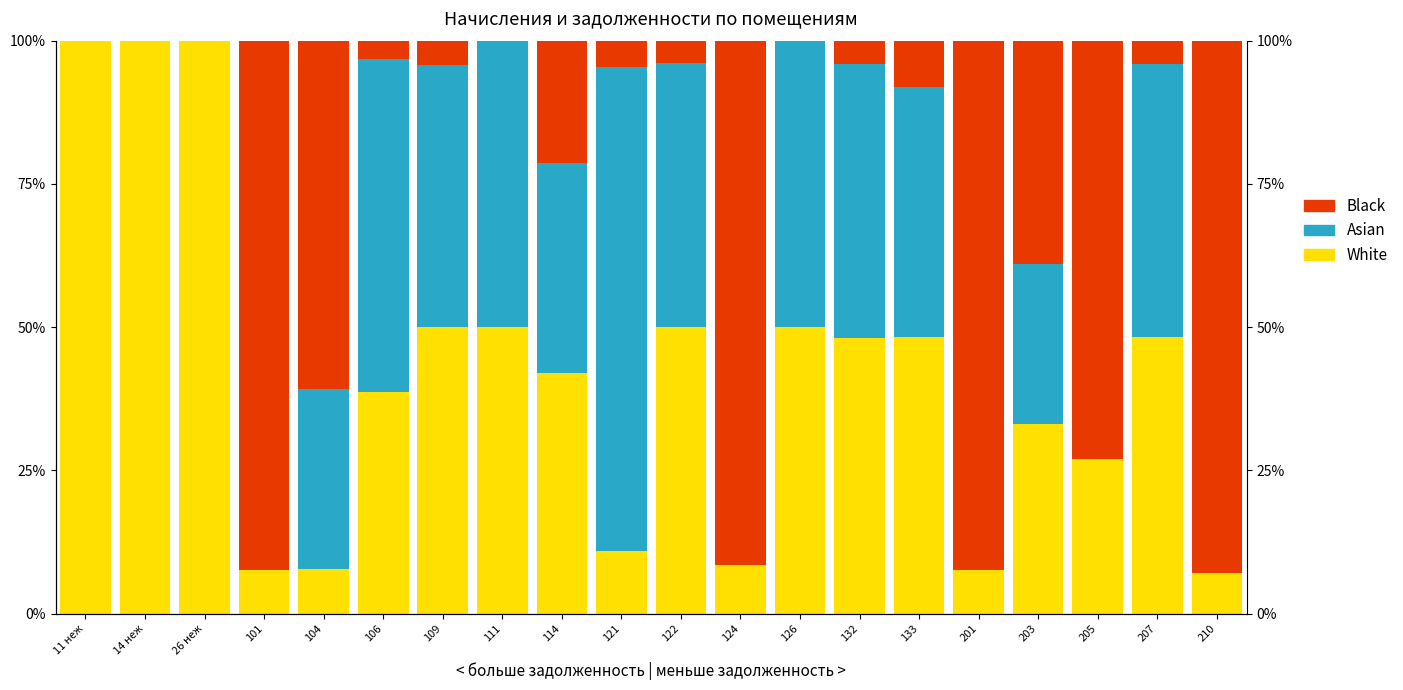

What is the difference between the maximum and second lowest values in the White series?

92.3